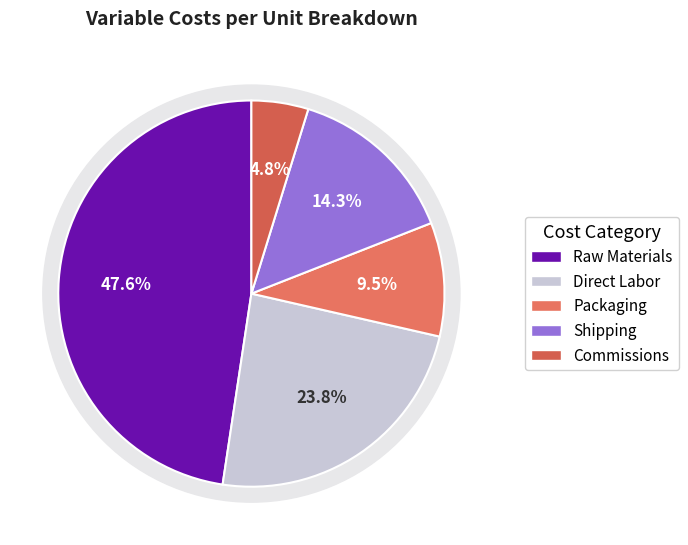

What percentage is the Shipping slice, to the nearest percent?

14%